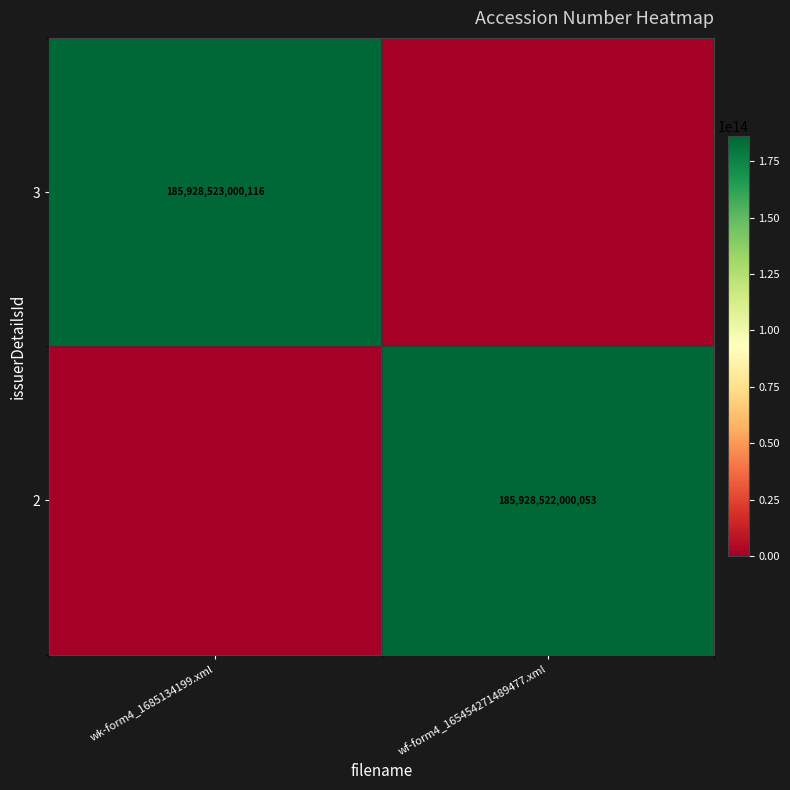

The 2 series shows 185928522000053 at wf-form4_165454271489477.xml. True or false?

True